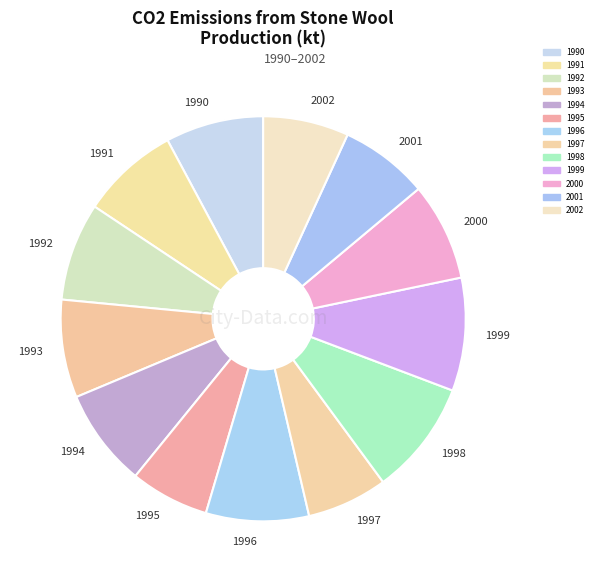

How many segments does this pie chart have?

13